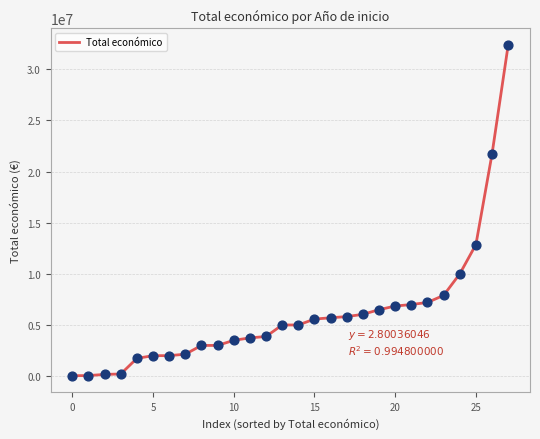

What is the maximum value shown in the chart?

32394255